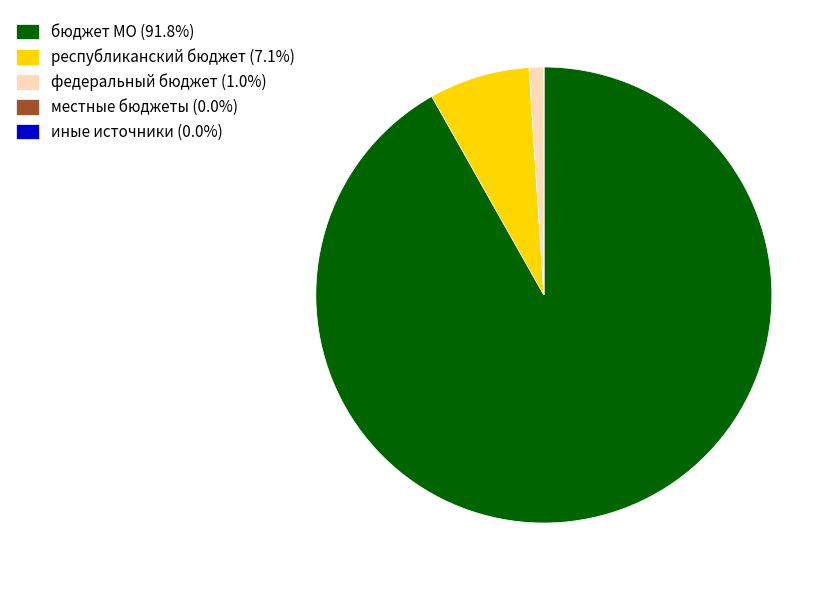

Is бюджет МО (91.8%) the majority of the pie?

Yes